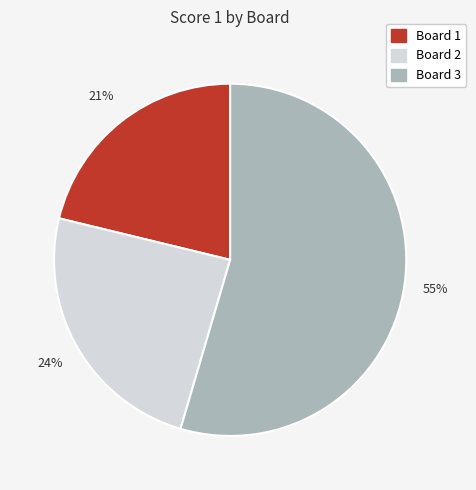

Which slice is the largest?

Board 3